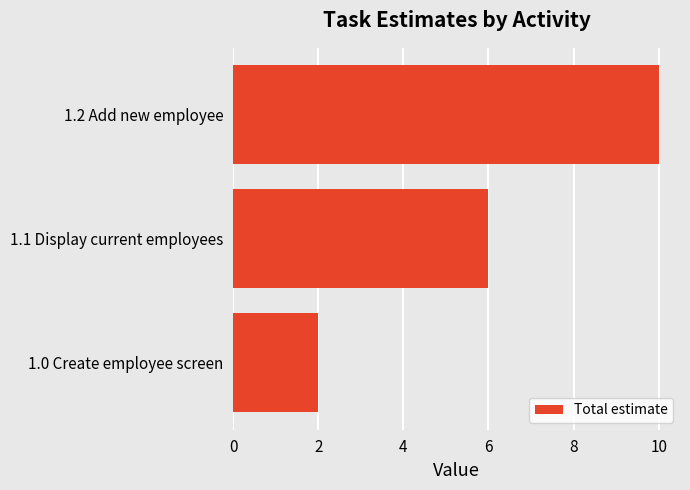

What is the ratio of the value at 1.1 Display current employees to the value at 1.2 Add new employee?

0.6